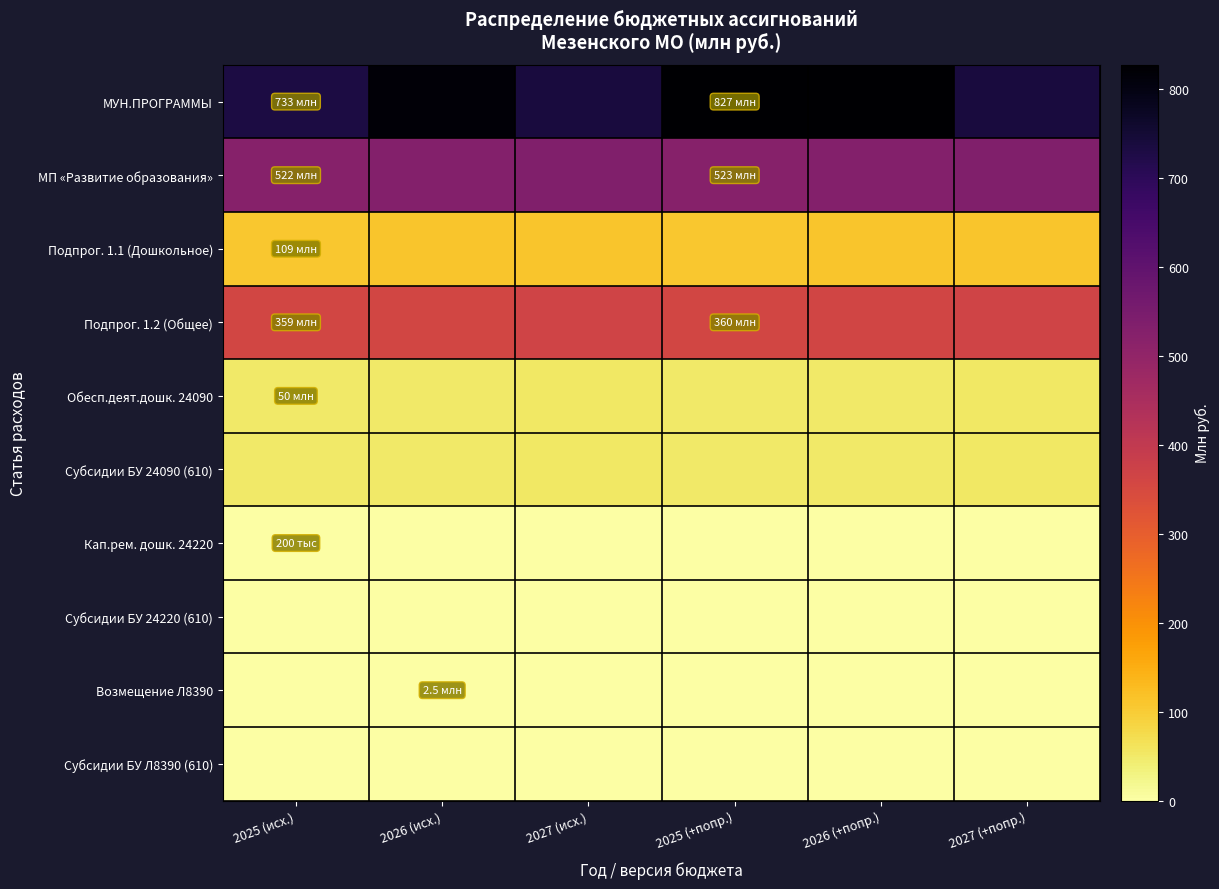

Reading left to right, extract all data points from this chart.

МУН.ПРОГРАММЫ: 2025 (исх.)=733.2	2026 (исх.)=816.4	2027 (исх.)=736.7	2025 (+попр.)=827.0	2026 (+попр.)=824.5	2027 (+попр.)=738.1
МП «Развитие образования»: 2025 (исх.)=521.8	2026 (исх.)=527.3	2027 (исх.)=534.6	2025 (+попр.)=522.7	2026 (+попр.)=528.6	2027 (+попр.)=535.8
Подпрог. 1.1 (Дошкольное): 2025 (исх.)=109.1	2026 (исх.)=110.9	2027 (исх.)=112.4	2025 (+попр.)=109.0	2026 (+попр.)=110.9	2027 (+попр.)=112.4
Подпрог. 1.2 (Общее): 2025 (исх.)=358.8	2026 (исх.)=361.7	2027 (исх.)=366.4	2025 (+попр.)=359.8	2026 (+попр.)=363.0	2027 (+попр.)=367.6
Обесп.деят.дошк. 24090: 2025 (исх.)=50.1	2026 (исх.)=50.9	2027 (исх.)=51.8	2025 (+попр.)=50.1	2026 (+попр.)=50.9	2027 (+попр.)=51.8
Субсидии БУ 24090 (610): 2025 (исх.)=50.1	2026 (исх.)=50.9	2027 (исх.)=51.8	2025 (+попр.)=50.1	2026 (+попр.)=50.9	2027 (+попр.)=51.8
Кап.рем. дошк. 24220: 2025 (исх.)=0.2	2026 (исх.)=0.0	2027 (исх.)=0.0	2025 (+попр.)=0.2	2026 (+попр.)=0.0	2027 (+попр.)=0.0
Субсидии БУ 24220 (610): 2025 (исх.)=0.2	2026 (исх.)=0.0	2027 (исх.)=0.0	2025 (+попр.)=0.2	2026 (+попр.)=0.0	2027 (+попр.)=0.0
Возмещение Л8390: 2025 (исх.)=1.6	2026 (исх.)=2.5	2027 (исх.)=2.6	2025 (+попр.)=1.6	2026 (+попр.)=2.5	2027 (+попр.)=2.6
Субсидии БУ Л8390 (610): 2025 (исх.)=1.6	2026 (исх.)=2.5	2027 (исх.)=2.6	2025 (+попр.)=1.6	2026 (+попр.)=2.5	2027 (+попр.)=2.6